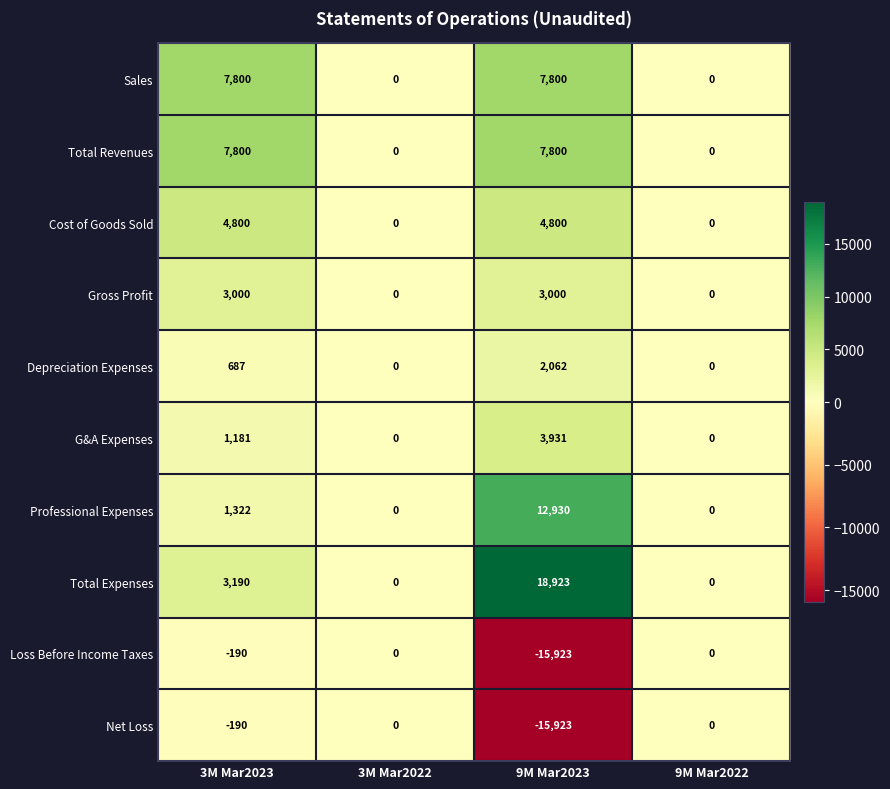

What is the sum of the Sales values at 9M Mar2023 and 3M Mar2023?

15600